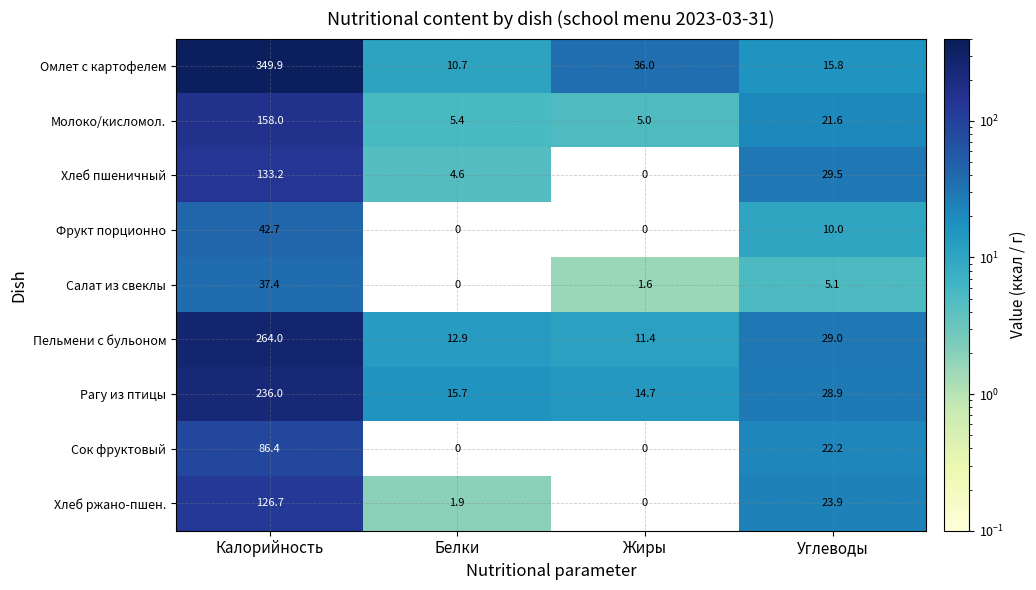

At Калорийность, list the series in order from smallest to largest.

Салат из свеклы, Фрукт порционно, Сок фруктовый, Хлеб ржано-пшен., Хлеб пшеничный, Молоко/кисломол., Рагу из птицы, Пельмени с бульоном, Омлет с картофелем